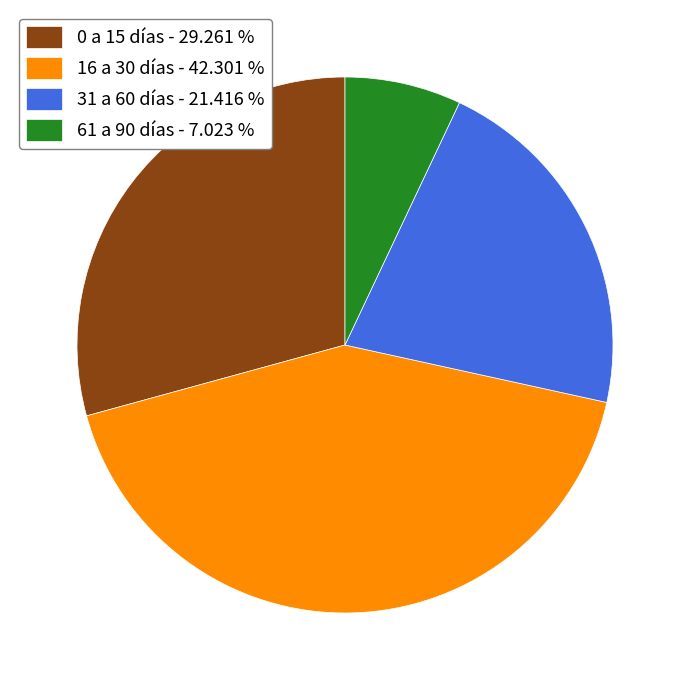

What is the ratio of the value at 0 a 15 días - 29.261 % to the value at 31 a 60 días - 21.416 %?

1.4